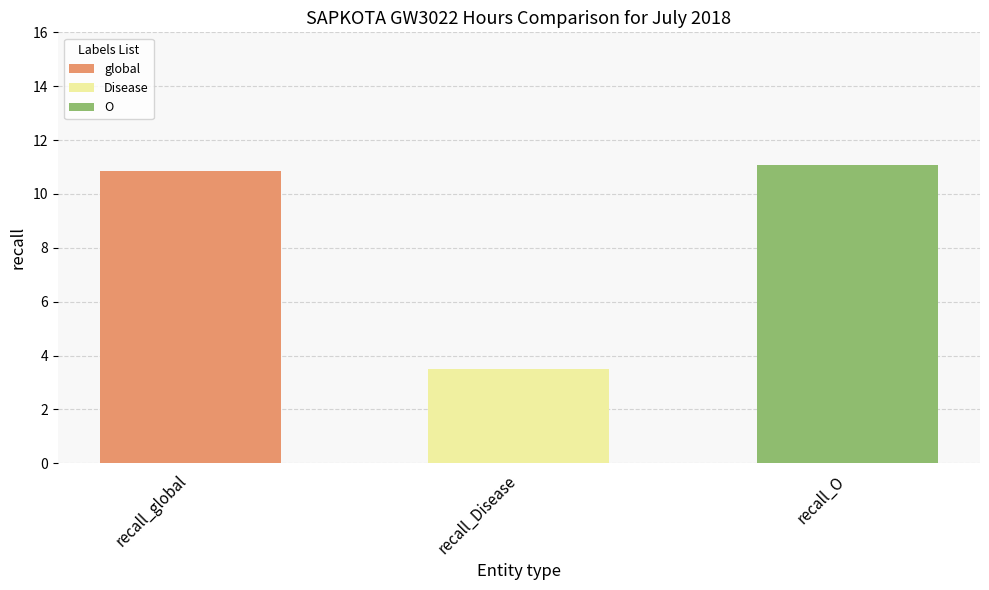

What is the label of the 1st bar from the right?

recall_O